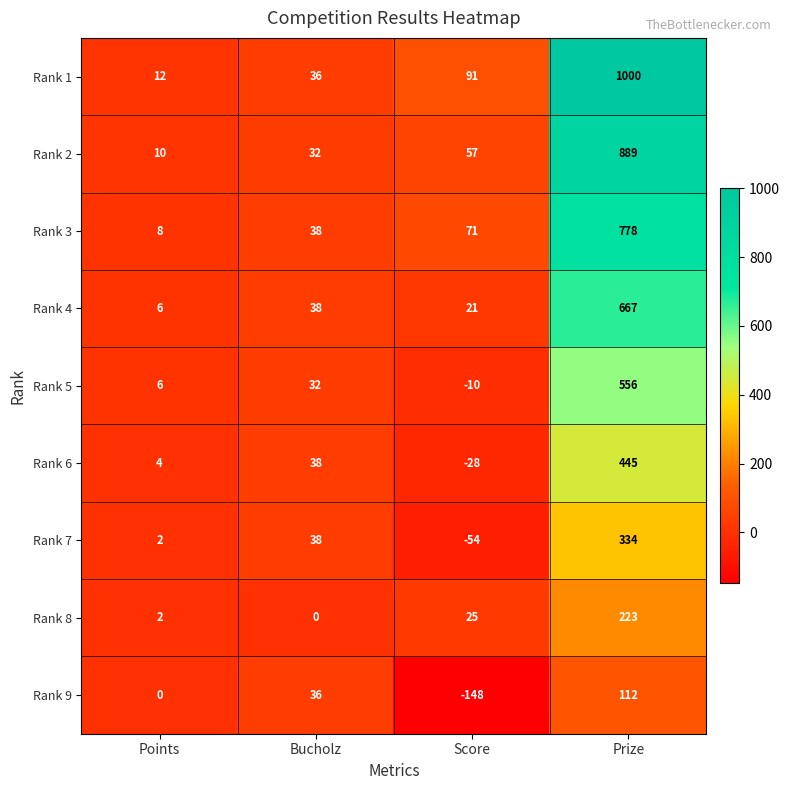

Where is Rank 2 nearest to the value 449?

Score